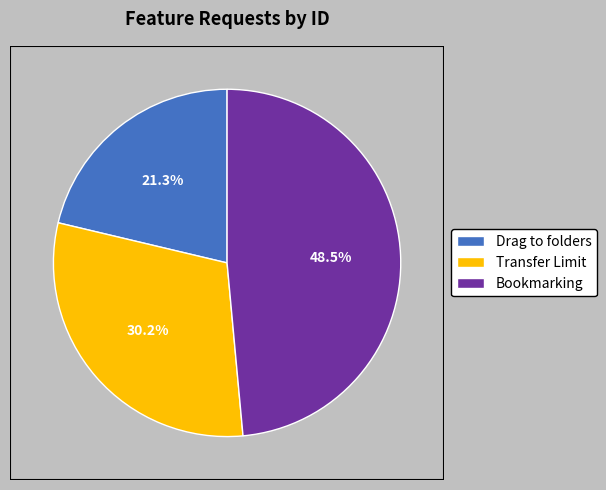

Does any single category account for the majority?

No